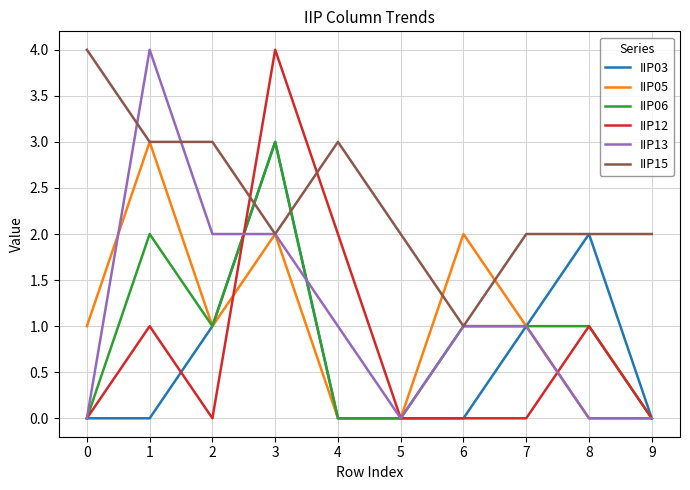

Reading right to left, list all the values displayed in this chart.

IIP03: 0	2	1	0	0	0	3	1	0	0
IIP05: 0	0	1	2	0	0	2	1	3	1
IIP06: 0	1	1	1	0	0	3	1	2	0
IIP12: 0	1	0	0	0	2	4	0	1	0
IIP13: 0	0	1	1	0	1	2	2	4	0
IIP15: 2	2	2	1	2	3	2	3	3	4